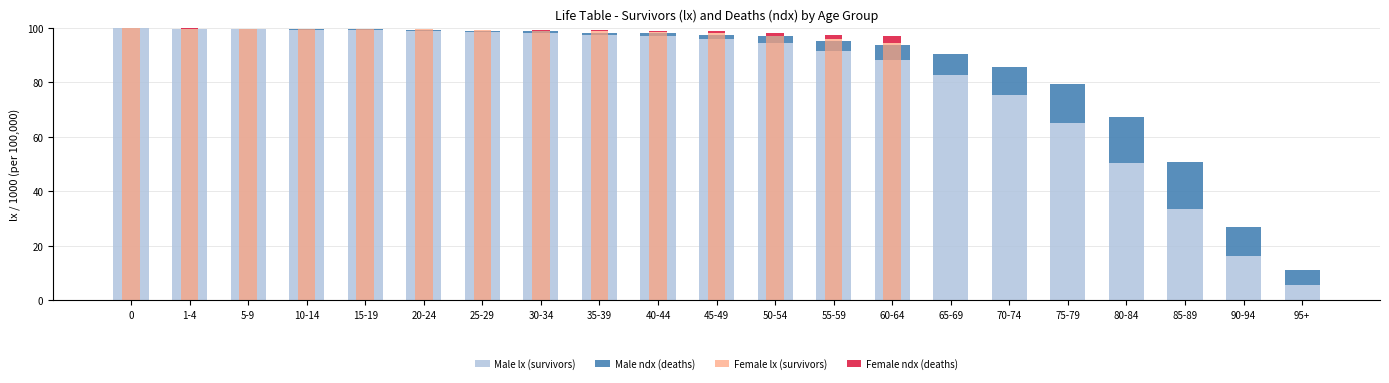

Which series has the largest total across all categories?

Male lx (survivors)